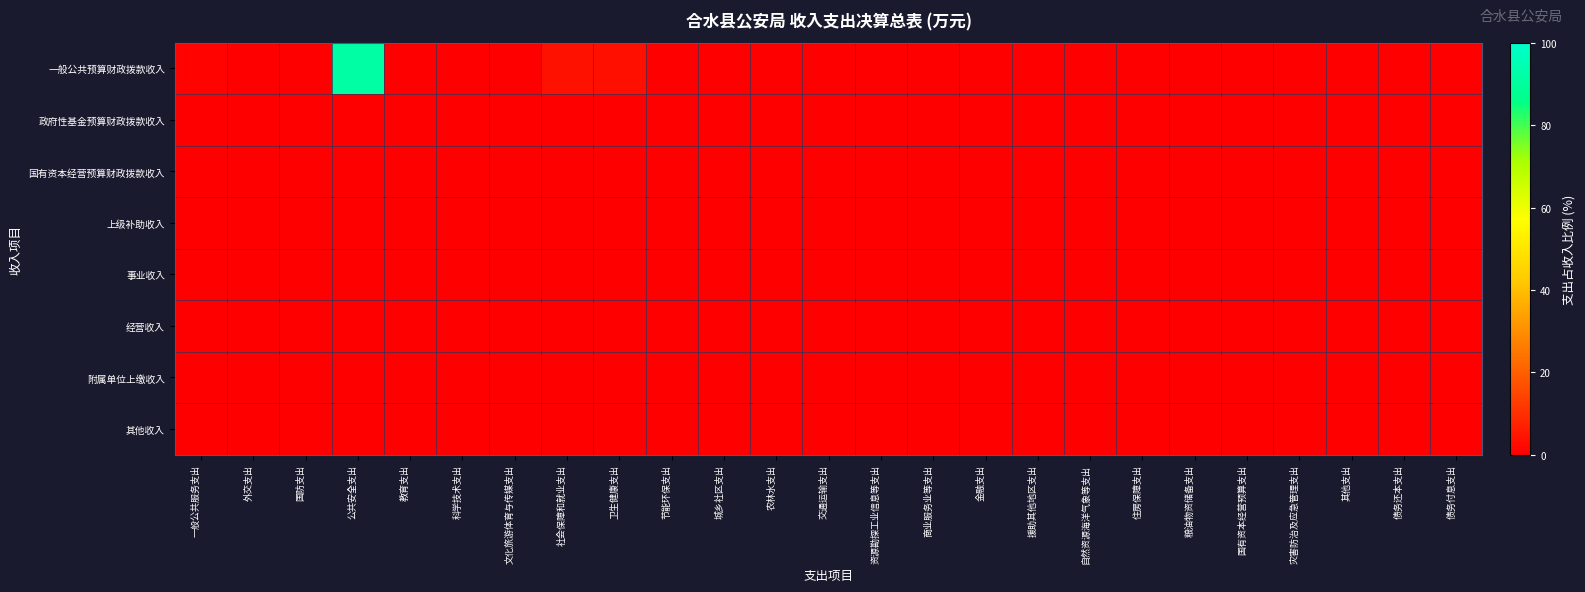

Between 城乡社区支出 and 其他支出, which series saw the biggest shift?

一般公共预算财政拨款收入